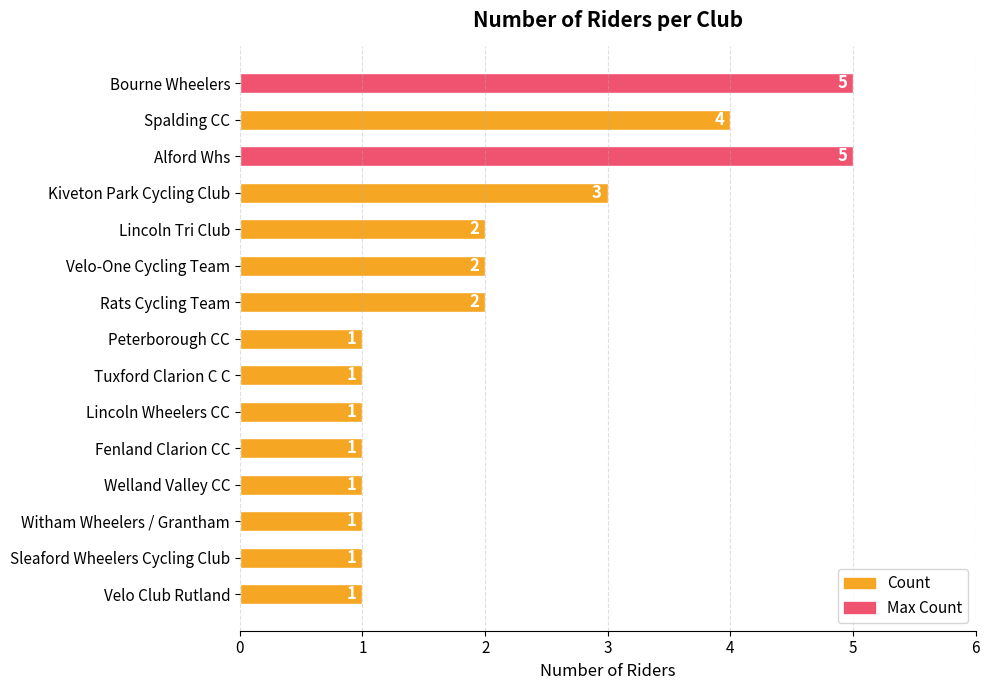

What is the difference between the maximum and minimum values?

4